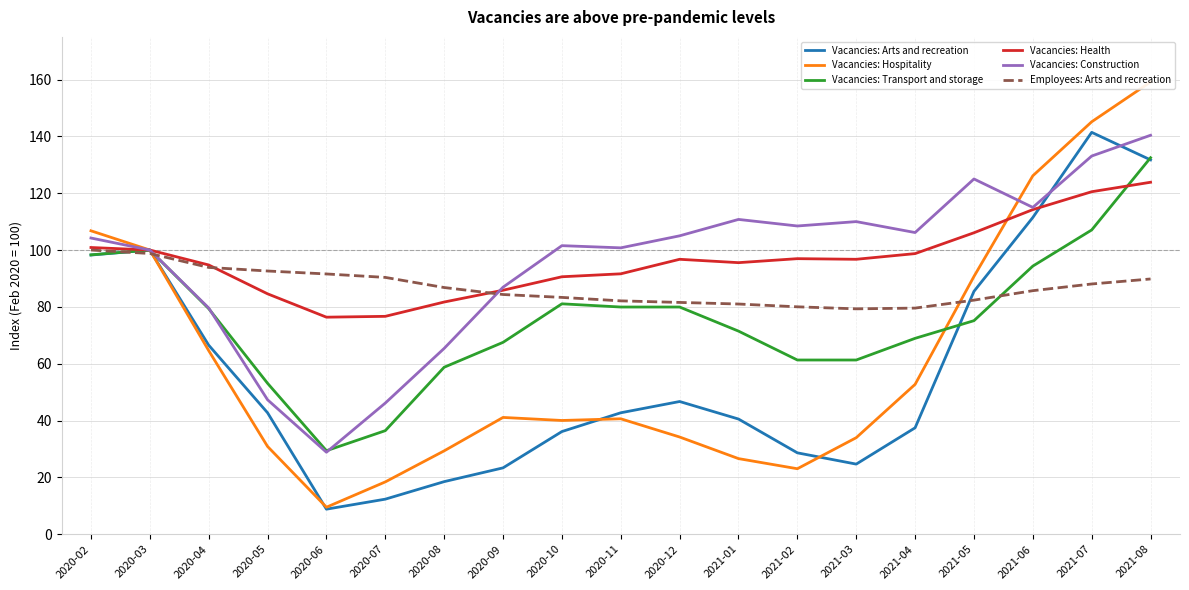

Where is the first local maximum for Vacancies: Transport and storage?

2020-03